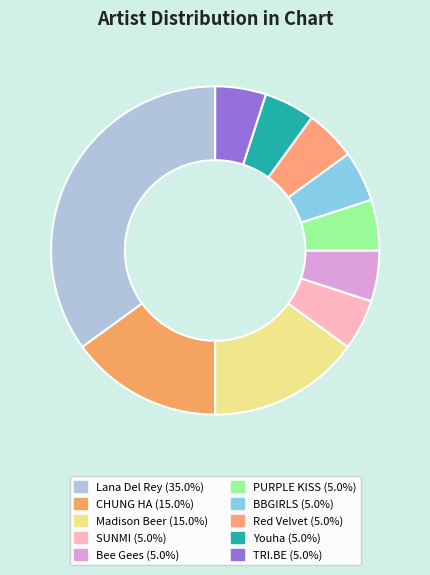

Does any single category account for the majority?

No